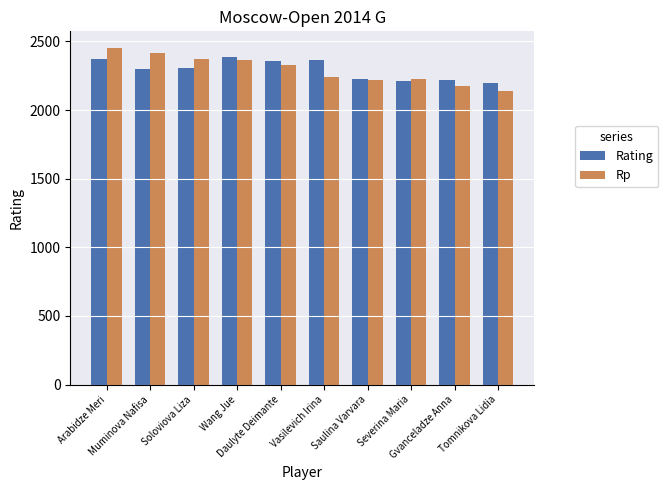

What position from the left is Muminova Nafisa?

2